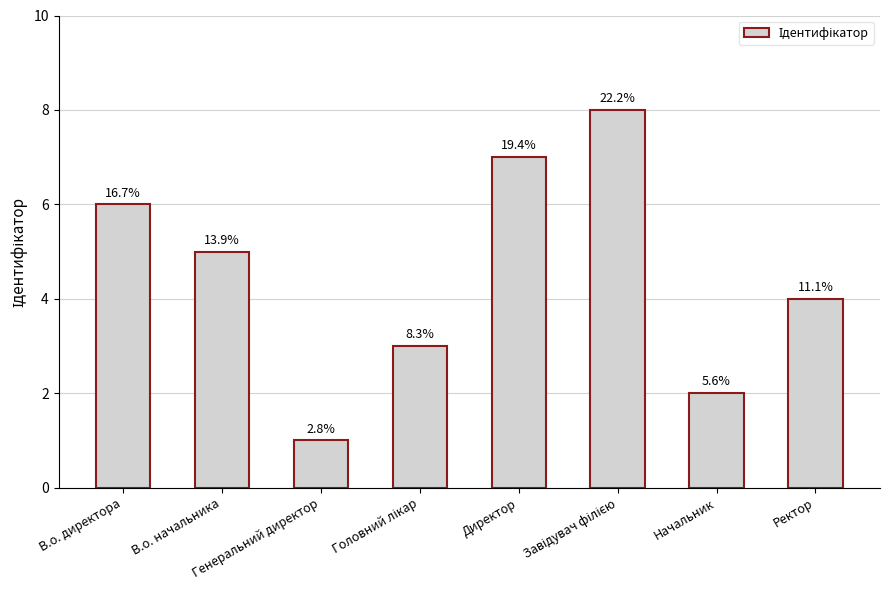

Are the bars horizontal?

No